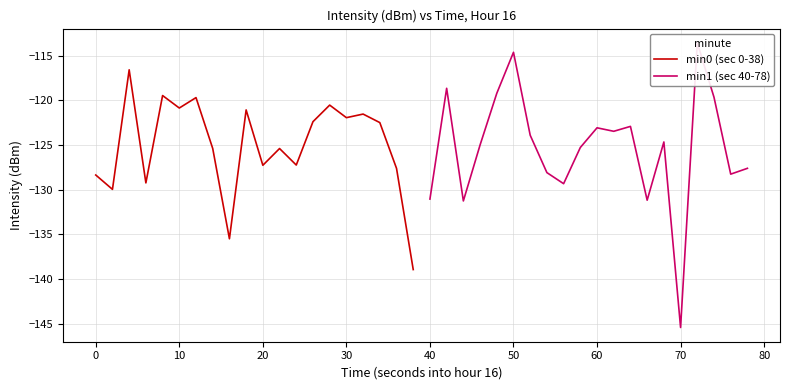

The value of min0 (sec 0-38) at 30 is -44.5. True or false?

False